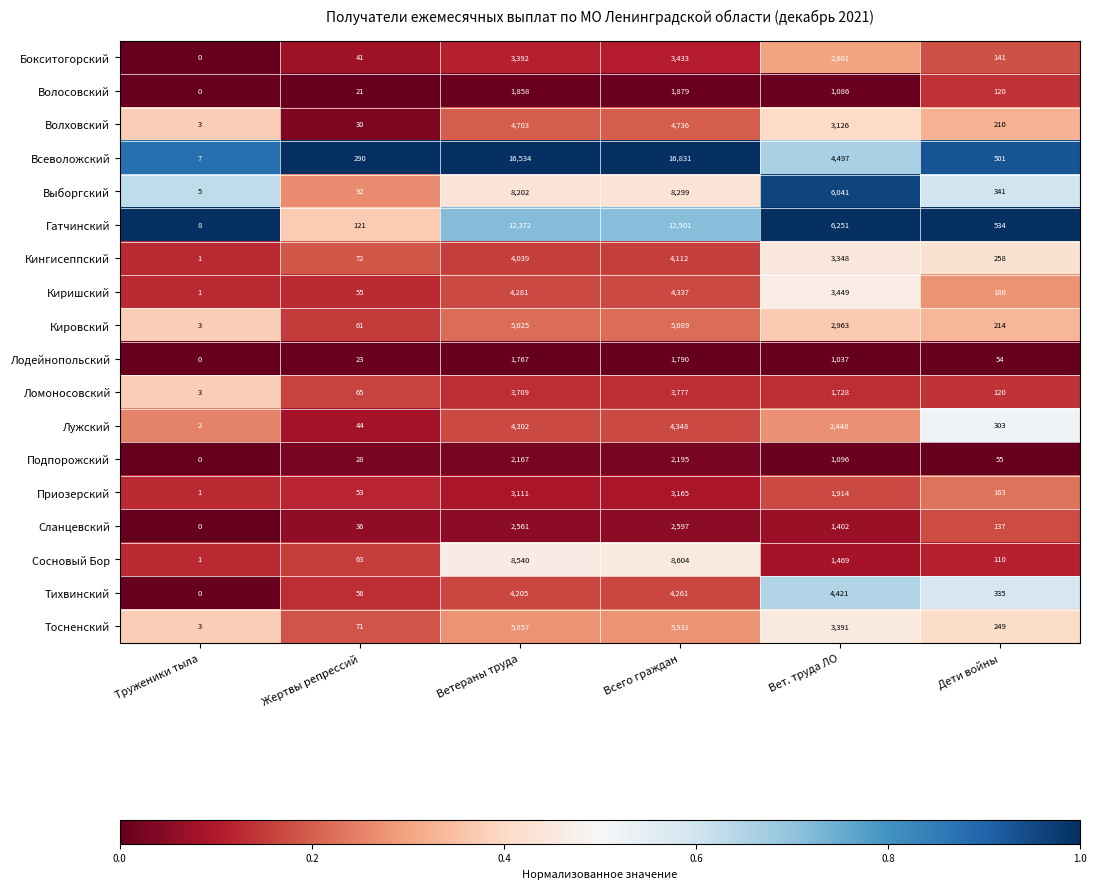

Count the number of data series in this chart.

18